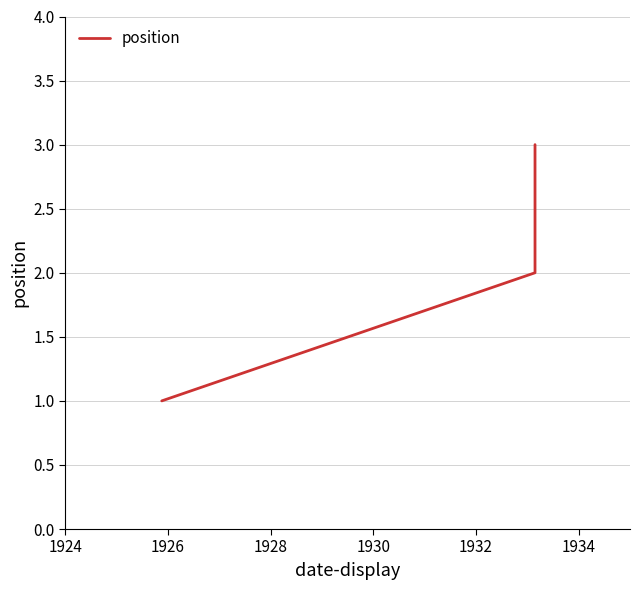

How many lines are shown in the chart?

1